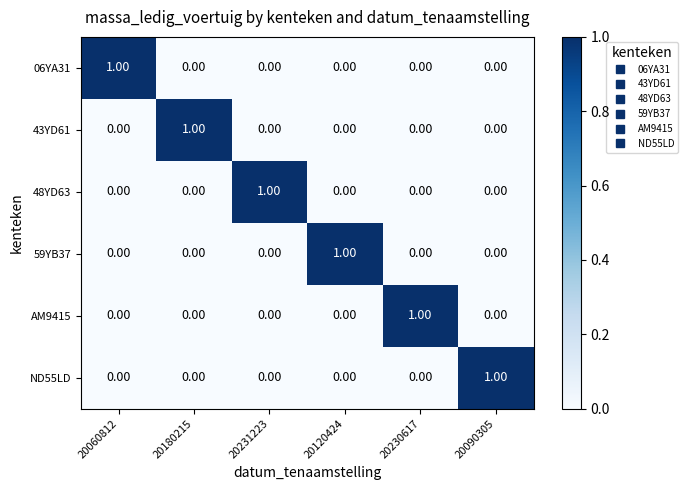

At how many categories does at least one series exceed 0?

6